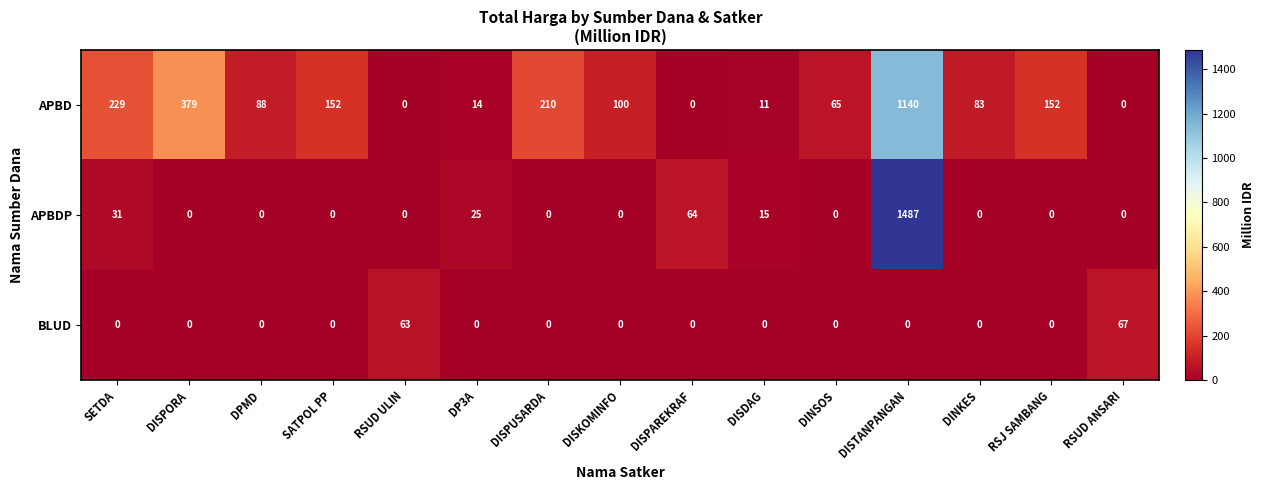

What is the maximum value shown in the chart?

1487